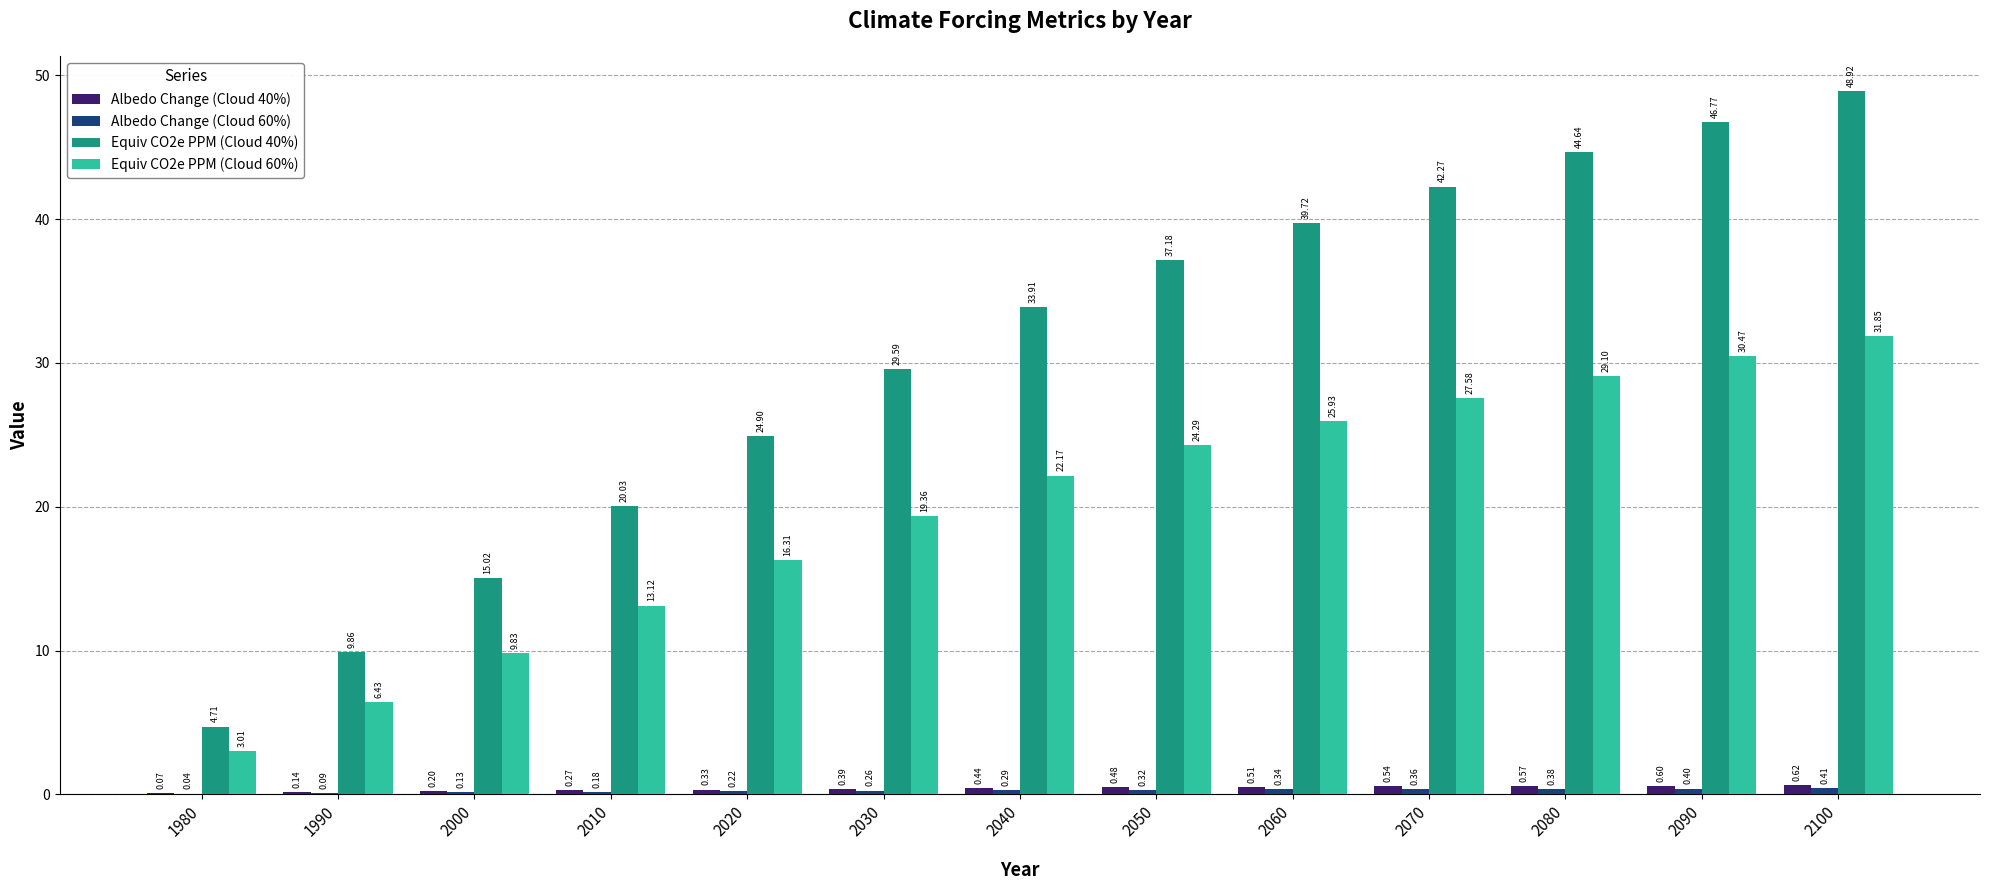

Which series has the largest total across all categories?

Equiv CO2e PPM (Cloud 40%)